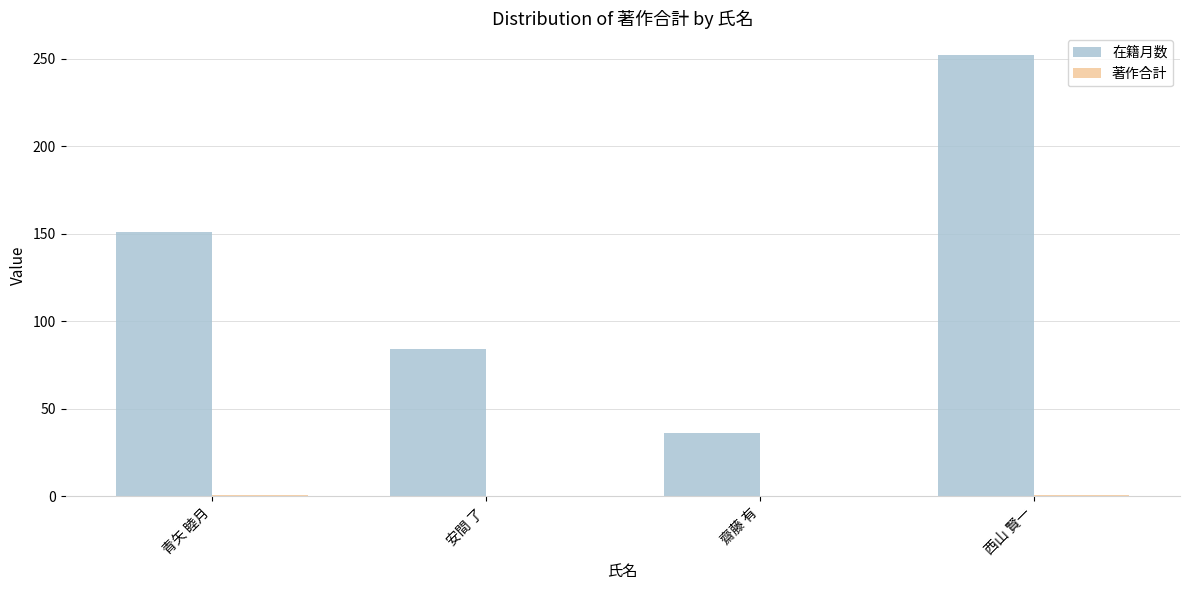

The value of 在籍月数 at 青矢 睦月 is 104. True or false?

False